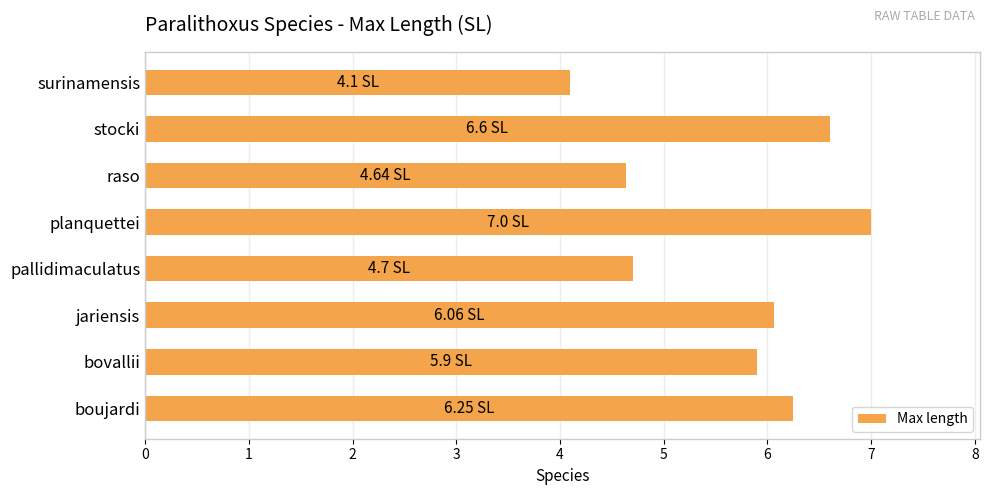

What is the smallest value displayed?

4.1